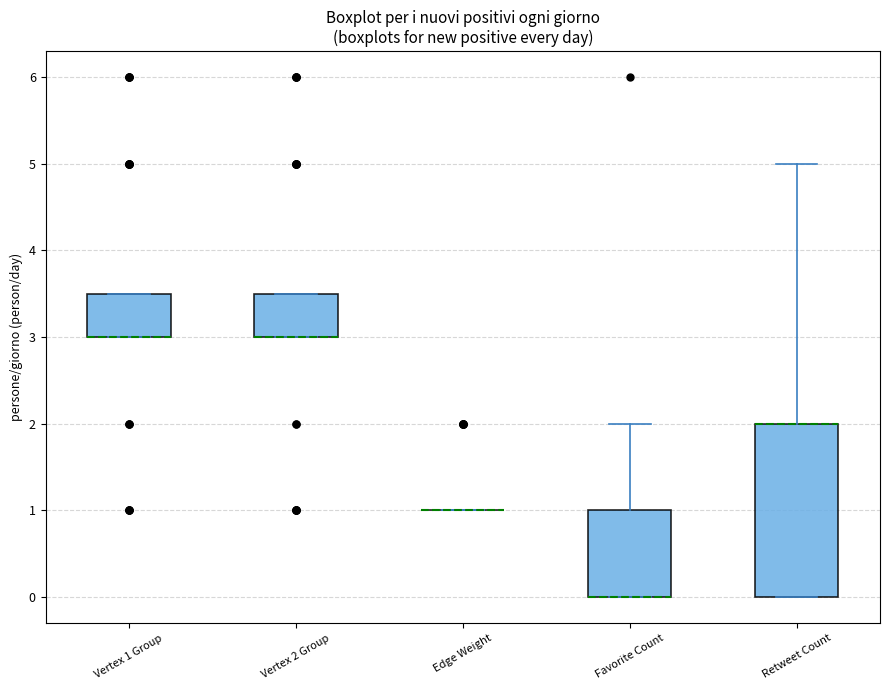

Reading left to right, read every box against the y-axis: the position of its median line, the range the box covers, and the ends of its whiskers. The values are not printed on the chart, so give them approximately, as read against the axis.

Vertex 1 Group: median 3.0 (drawn on the box's lower edge), box 3.0 to 3.5, whiskers 3.0 to 3.5
Vertex 2 Group: median 3.0 (drawn on the box's lower edge), box 3.0 to 3.5, whiskers 3.0 to 3.5
Edge Weight: box collapsed to a line at 1.0, whiskers 1.0 to 1.0
Favorite Count: median 0.0 (drawn on the box's lower edge), box 0.0 to 1.0, whiskers 0.0 to 2.0
Retweet Count: median 2.0 (drawn on the box's upper edge), box 0.0 to 2.0, whiskers 0.0 to 5.0